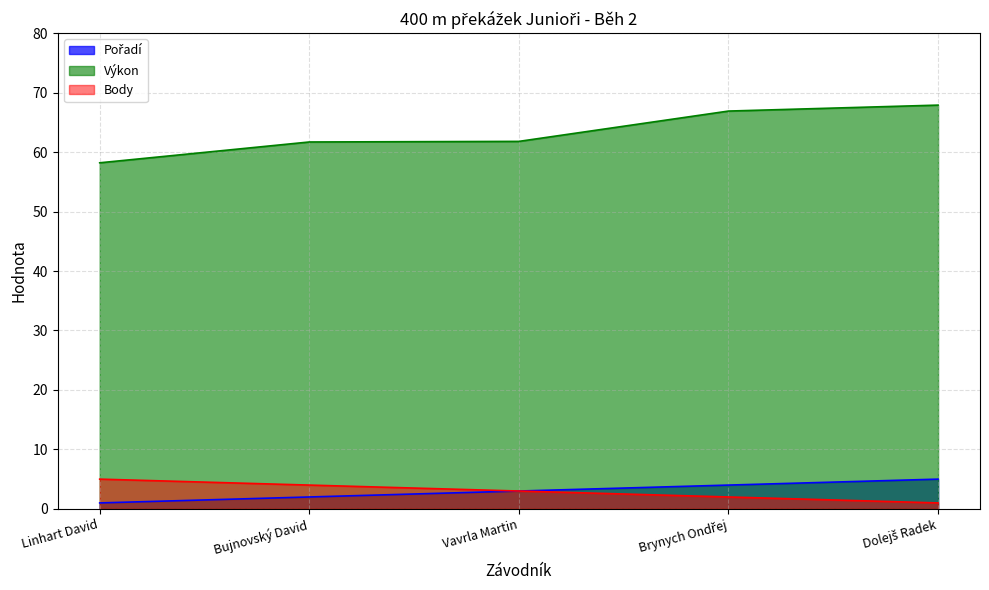

The value of Body at Vavrla Martin is 4.3. True or false?

False